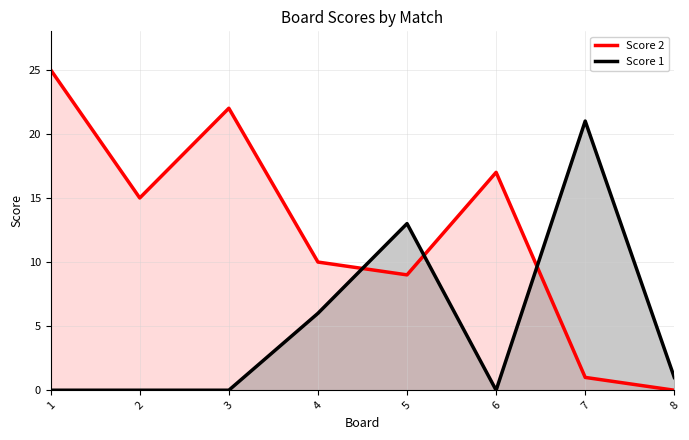

How many interior local valleys does the Score 2 series have?

2